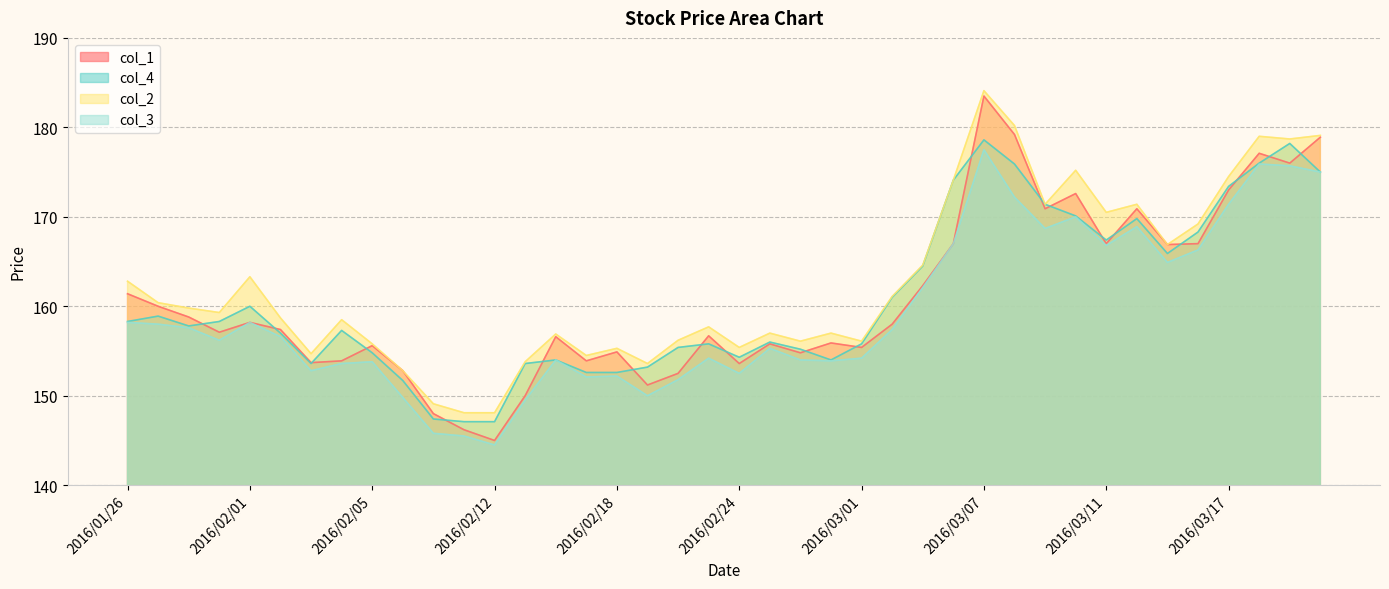

Does the chart display data point markers on the line(s)?

No